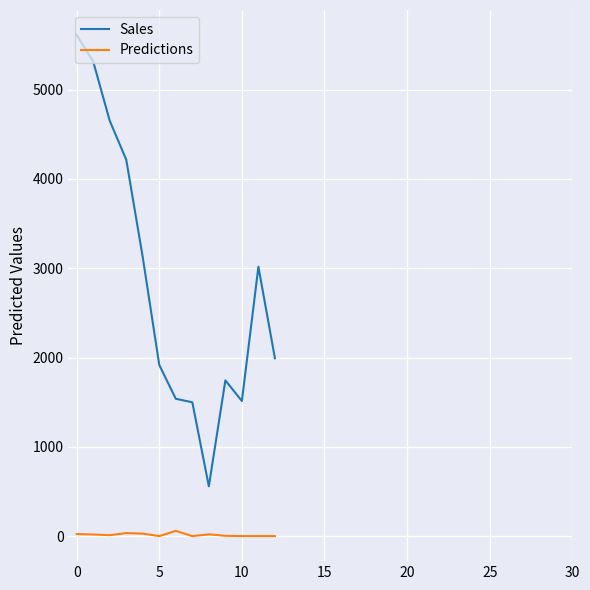

Which series has the largest range (max minus min)?

Sales